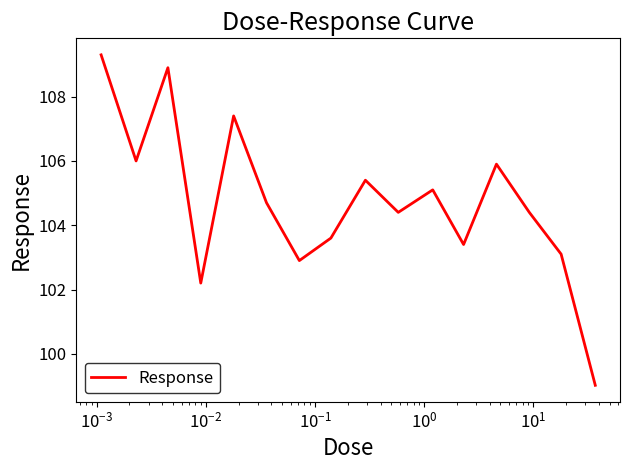

What is the difference between the maximum and minimum values?

10.3